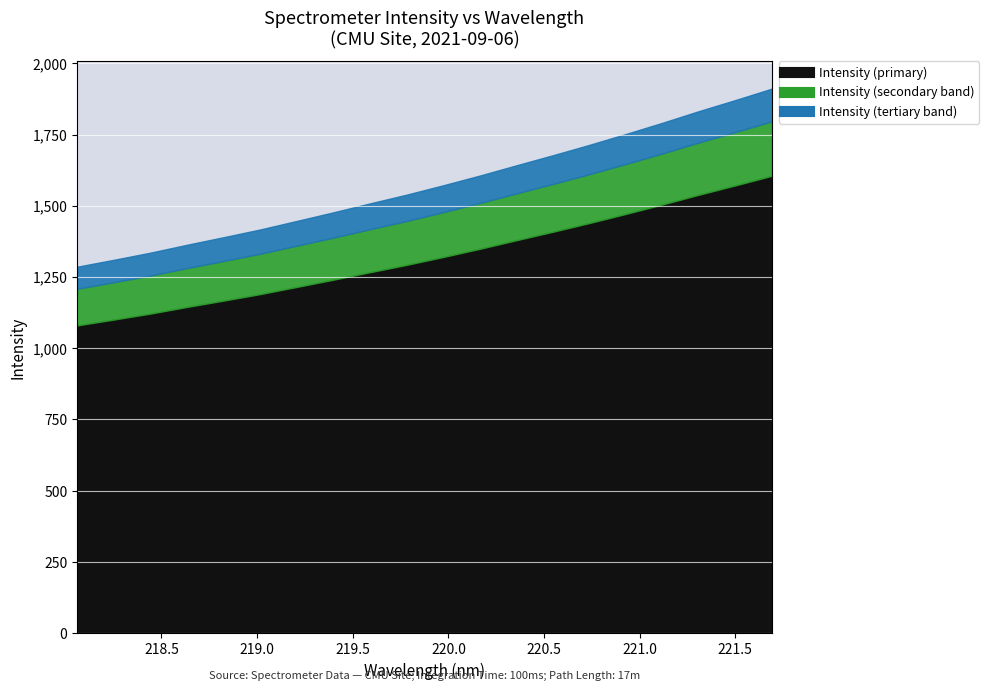

What is the value of the 20th point from the left?

1910.9